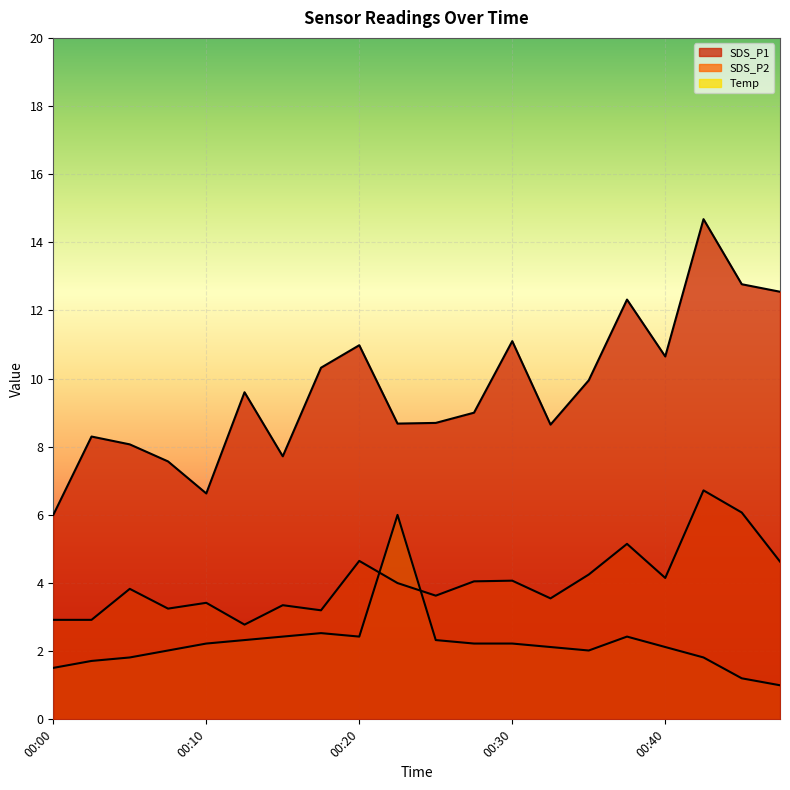

Reading left to right, extract all data points from this chart.

SDS_P1: 6.0	8.3	8.1	7.6	6.6	9.6	7.7	10.3	11.0	8.7	8.7	9.0	11.1	8.7	9.9	12.3	10.7	14.7	12.8	12.6
SDS_P2: 2.9	2.9	3.8	3.2	3.4	2.8	3.4	3.2	4.7	4.0	3.6	4.0	4.1	3.5	4.2	5.2	4.2	6.7	6.1	4.6
Temp: 1.5	1.7	1.8	2.0	2.2	2.3	2.4	2.5	2.4	6.0	2.3	2.2	2.2	2.1	2.0	2.4	2.1	1.8	1.2	1.0